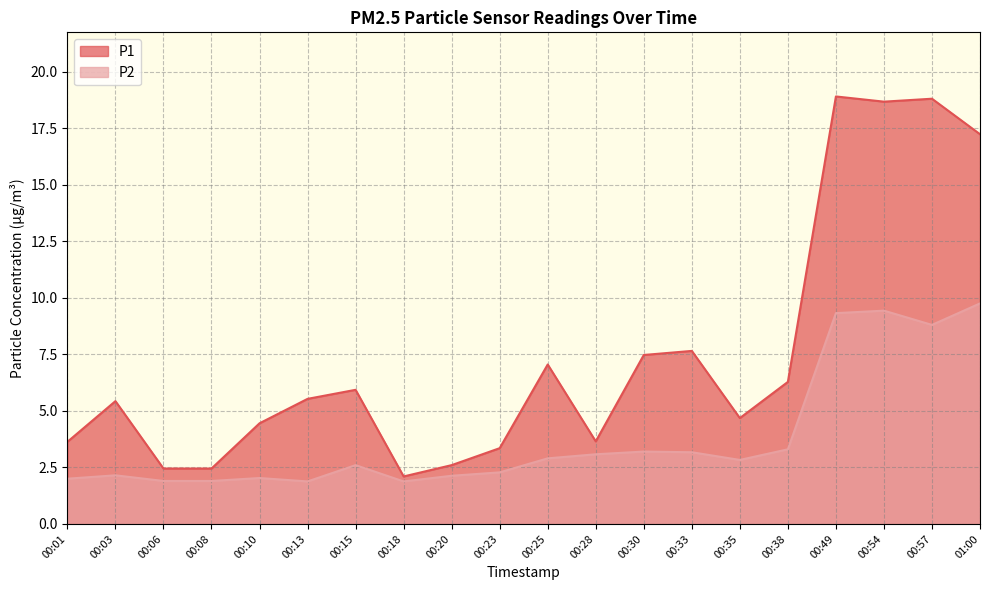

What is the average value of the P1 series?

7.4